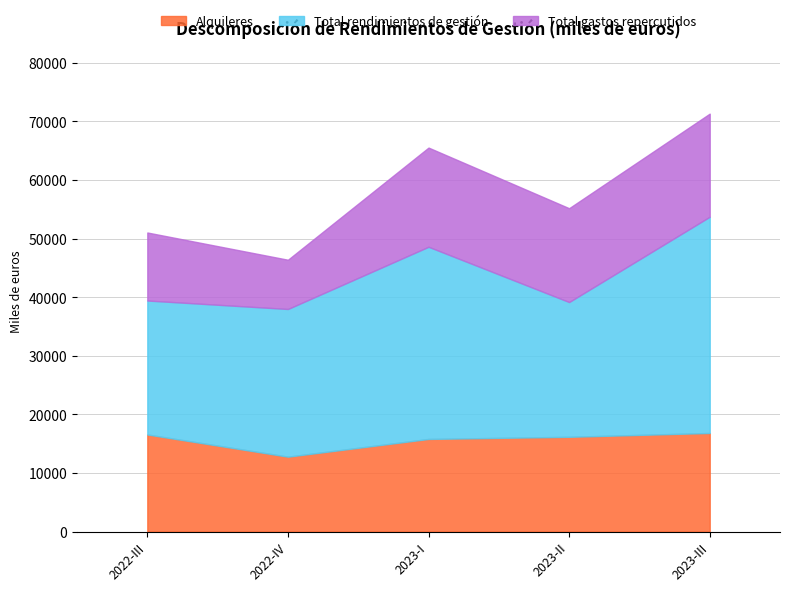

How many data points in Total gastos repercutidos are above 16018?

2